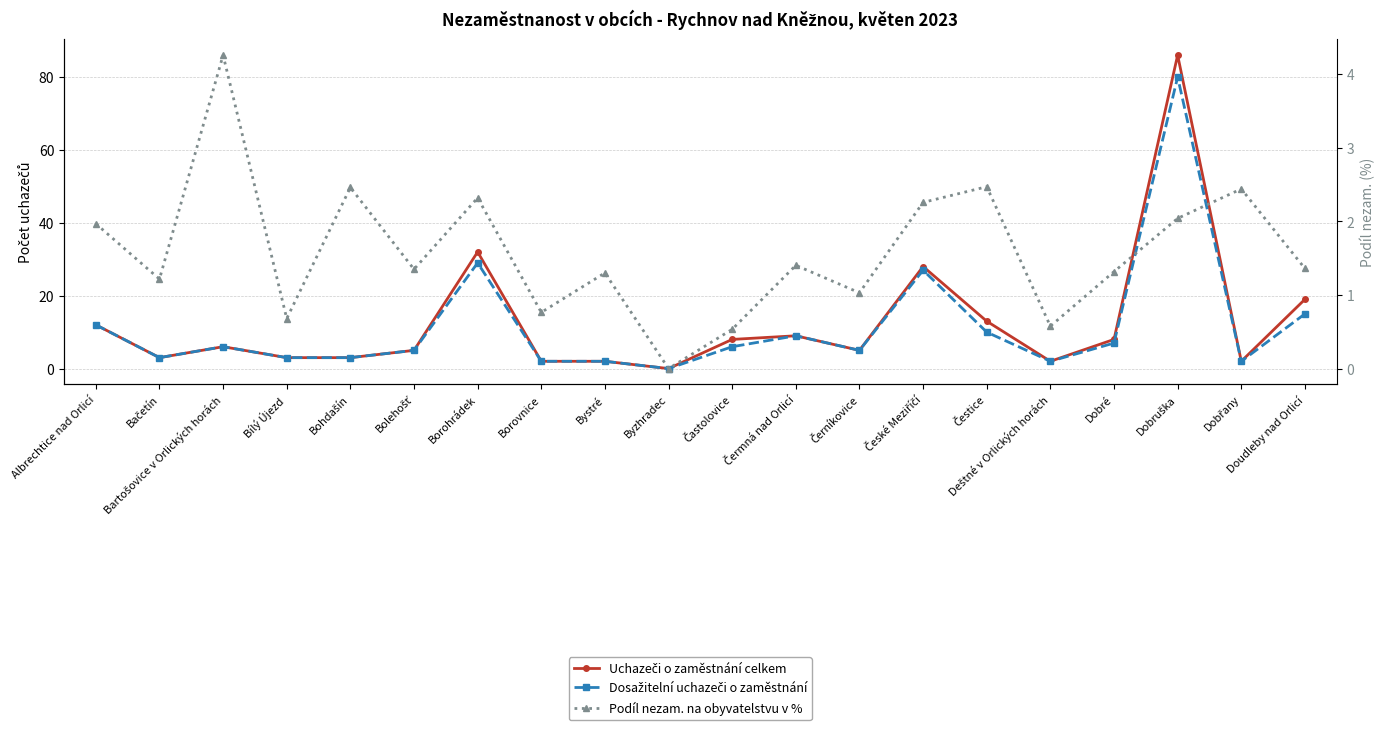

What position from the left is Borovnice?

8